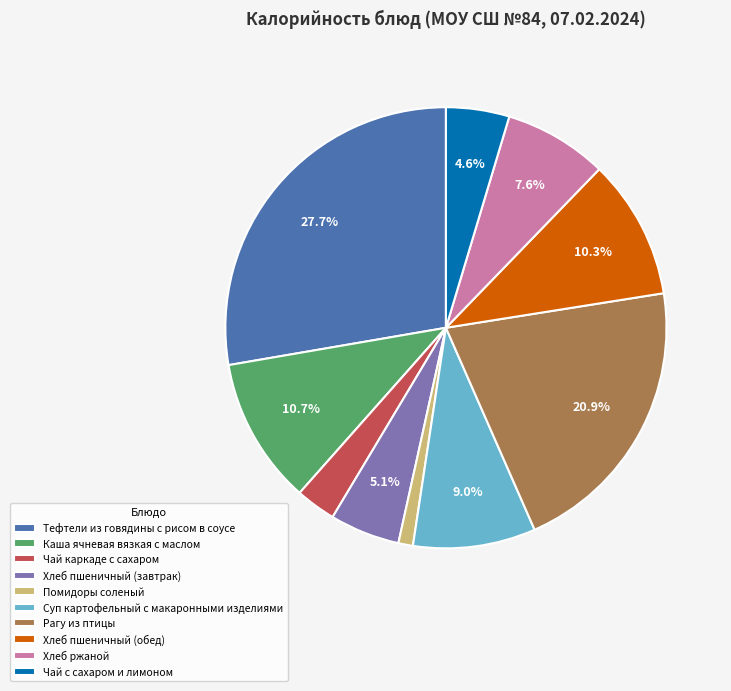

How many segments does this pie chart have?

10